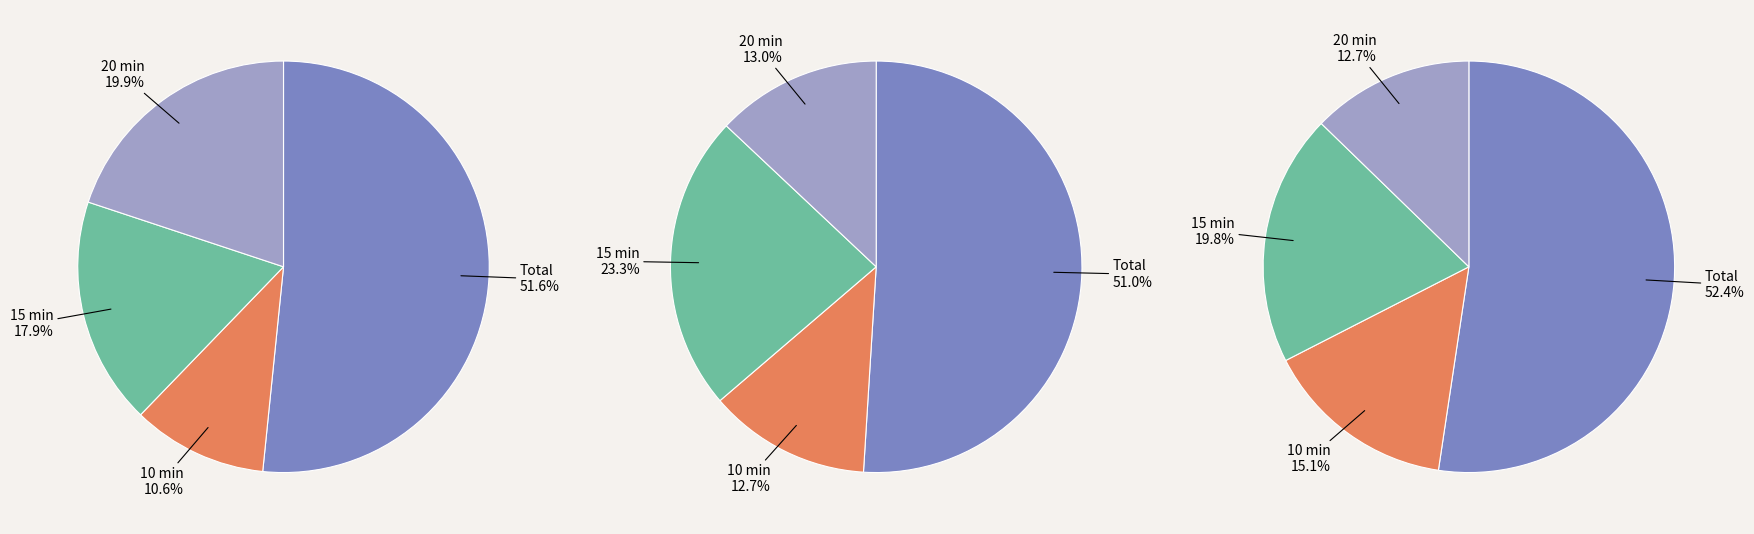

What percentage is the 1 slice, to the nearest percent?

11%